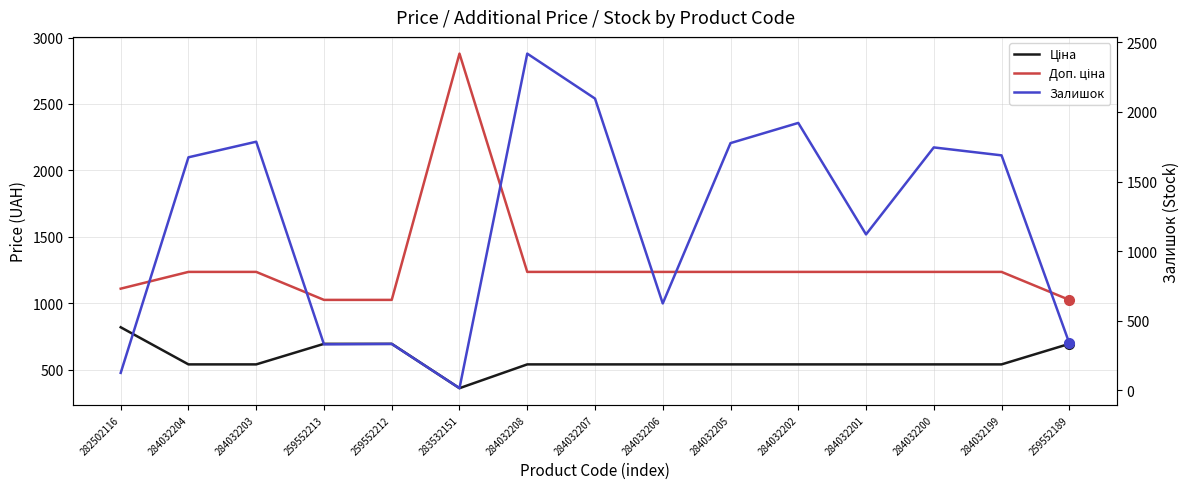

Reading left to right, transcribe all the data shown in this chart.

Ціна: 818.5	539.0	539.0	693.7	693.7	359.9	539.0	539.0	539.0	539.0	539.0	539.0	539.0	539.0	693.7
Доп. ціна: 1109.2	1235.4	1235.4	1024.6	1024.6	2878.8	1235.4	1235.4	1235.4	1235.4	1235.4	1235.4	1235.4	1235.4	1024.6
Залишок: 125.0	1674.0	1786.0	330.0	333.0	15.0	2419.0	2096.0	624.0	1776.0	1921.0	1120.0	1745.0	1688.0	339.0